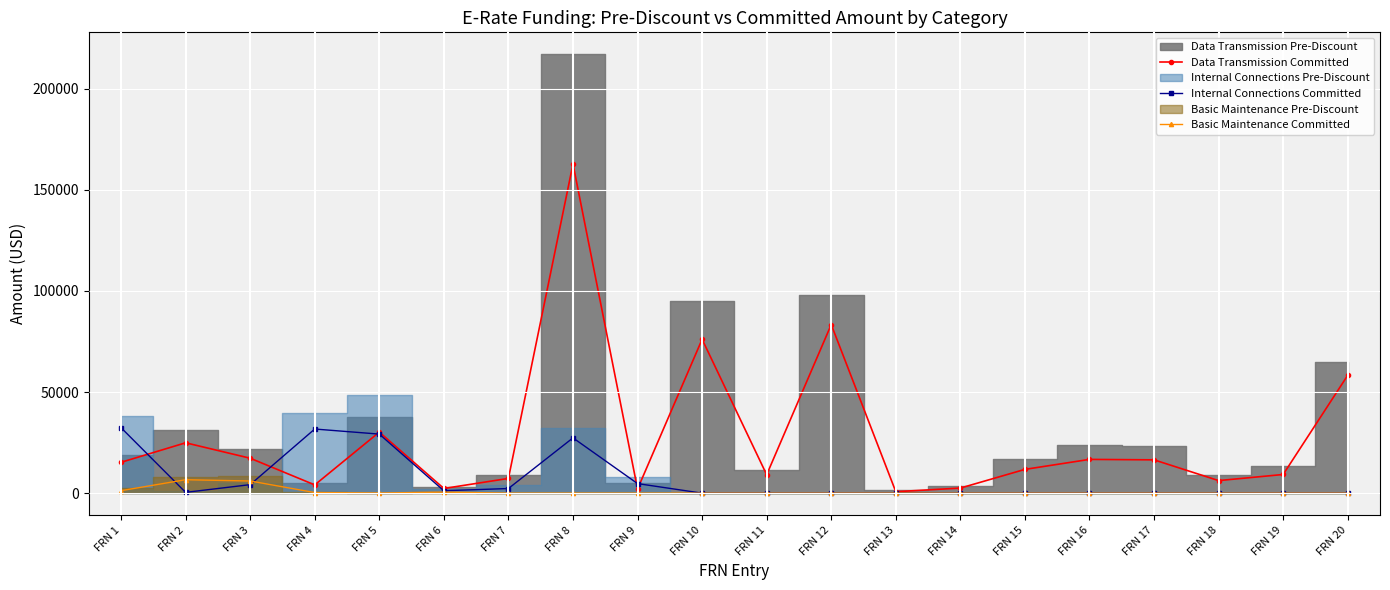

Is the value of Data Transmission Committed at FRN 1 greater than the value of Internal Connections Committed at FRN 20?

Yes